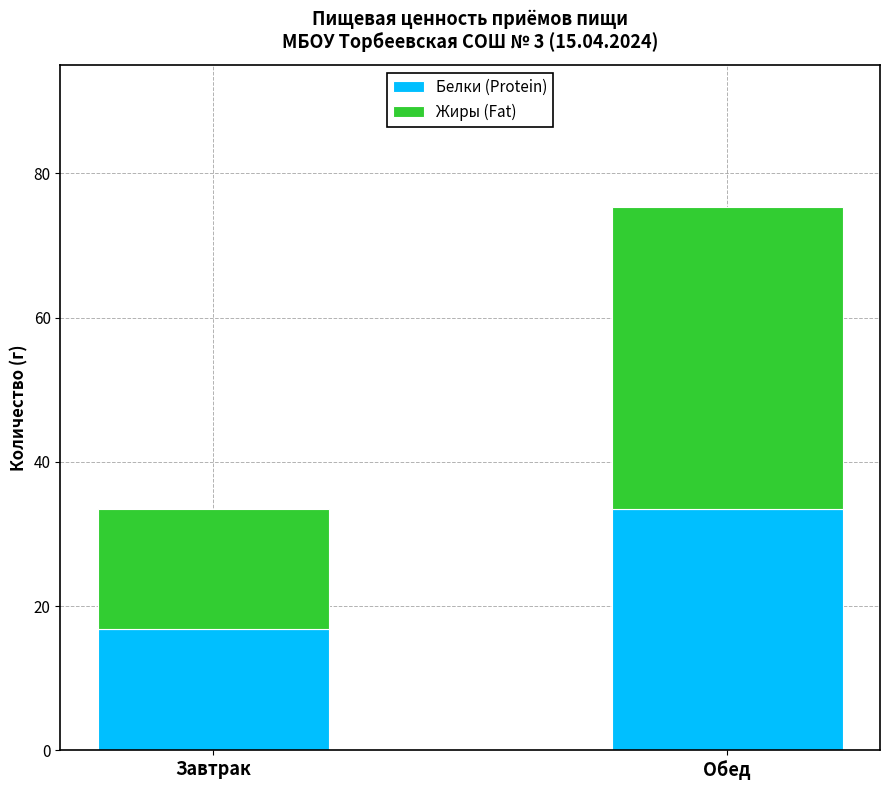

What is the sum of the Белки (Protein) values at Обед and Завтрак?

50.3